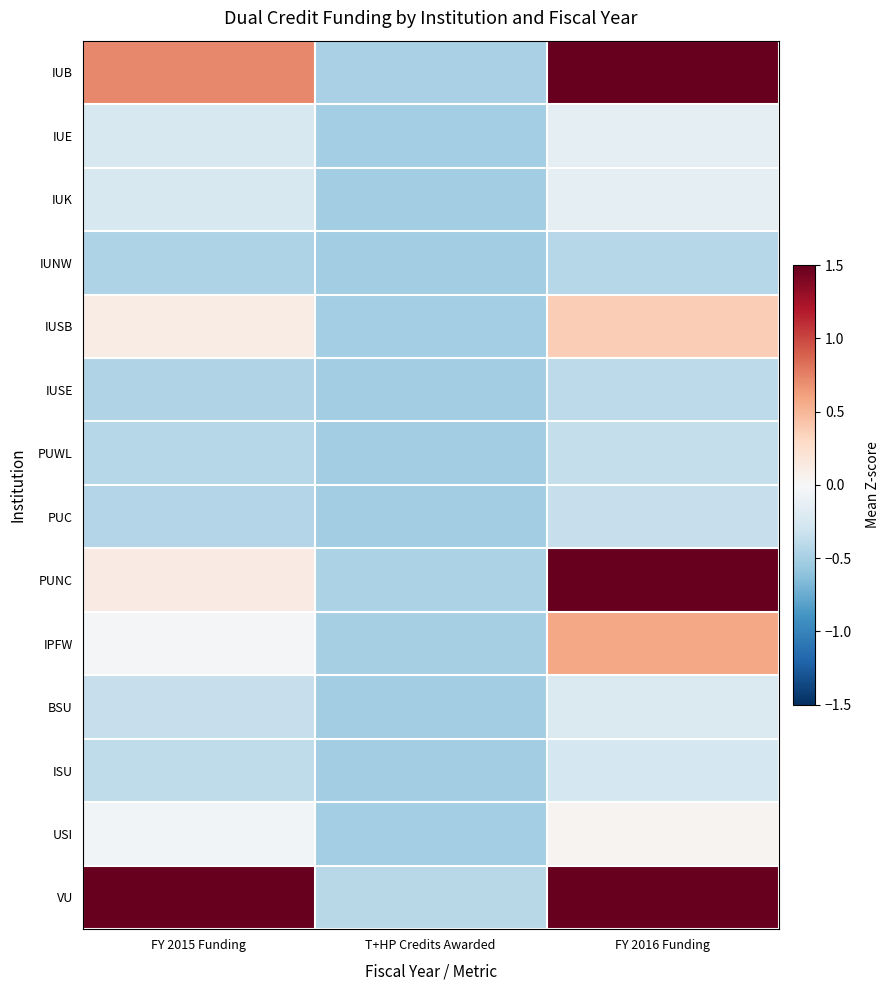

Between T+HP Credits Awarded and FY 2015 Funding, which is larger?

FY 2015 Funding